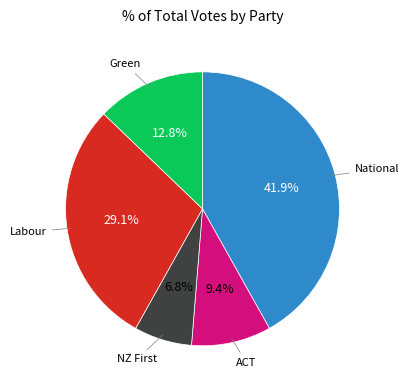

What percentage is NOT represented by Green?

87.2%